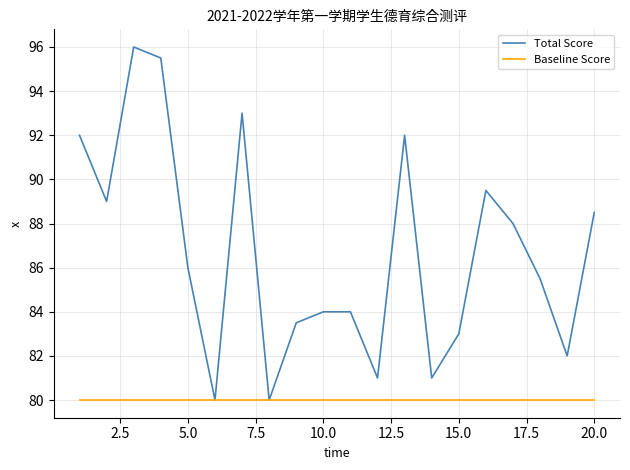

What are all the series names shown in the legend?

Total Score, Baseline Score